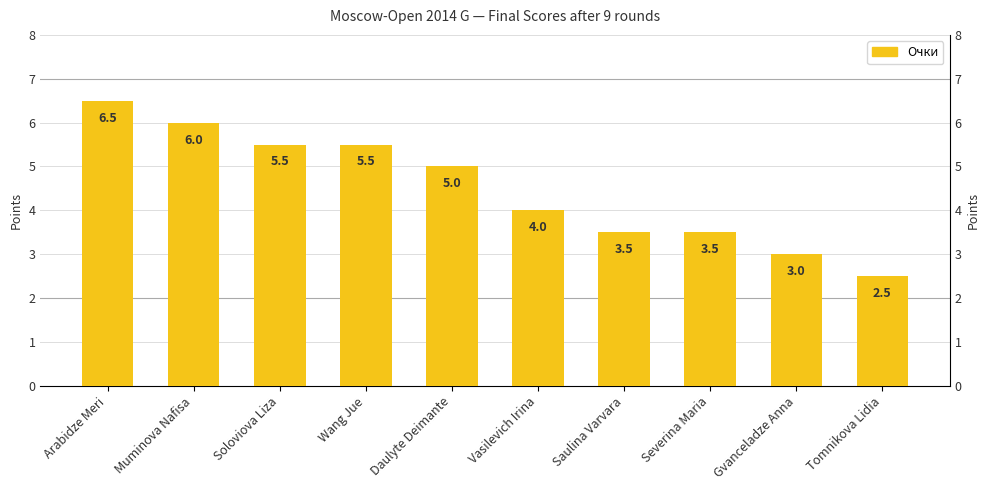

What is the smallest value displayed?

2.5